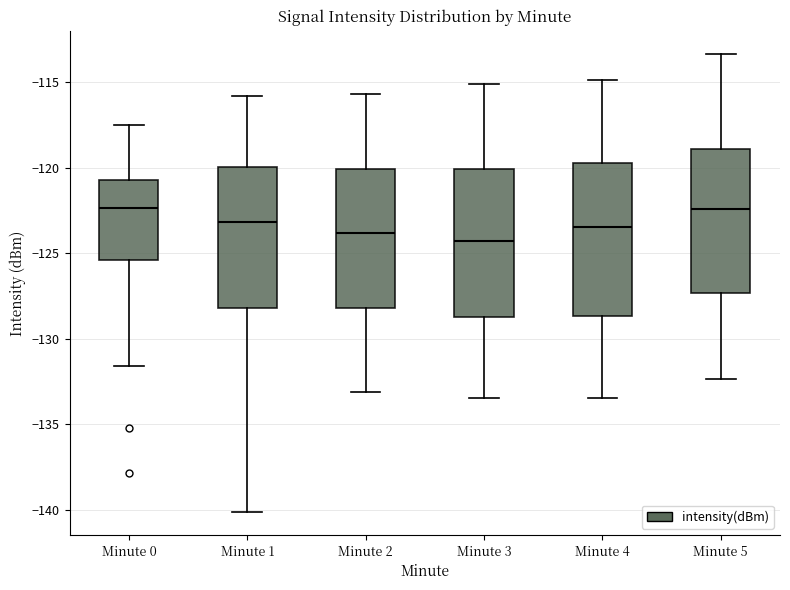

Where does the lower whisker of the box for Minute 5 end on the y-axis? The values are not printed on the chart, so give them approximately, as read against the axis.

-132.5